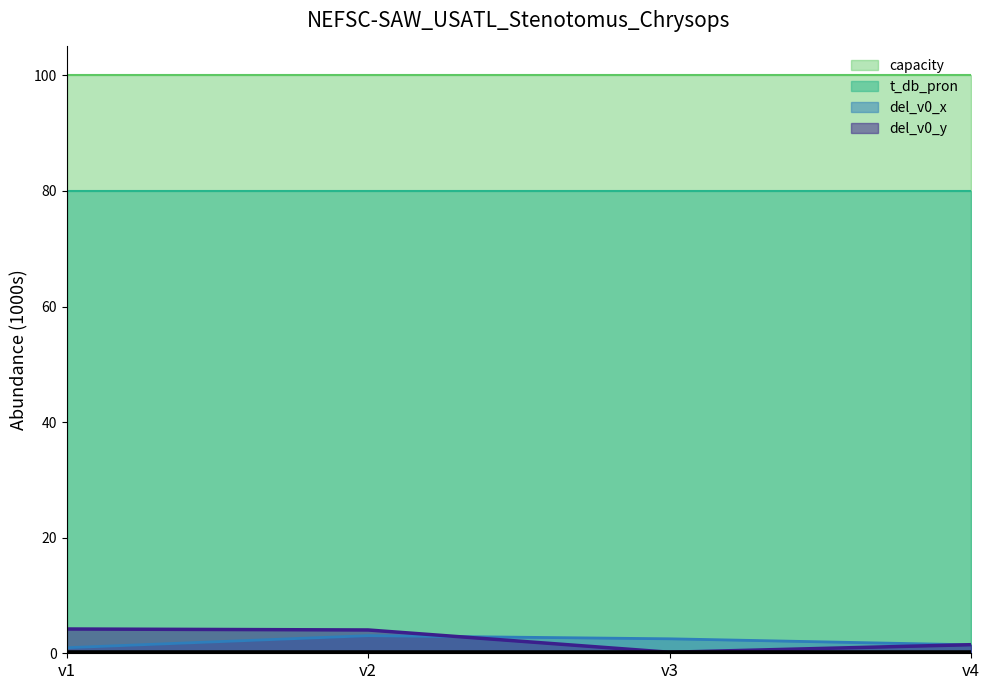

True or false: del_v0_y has a value of 0.2 at v3.

True